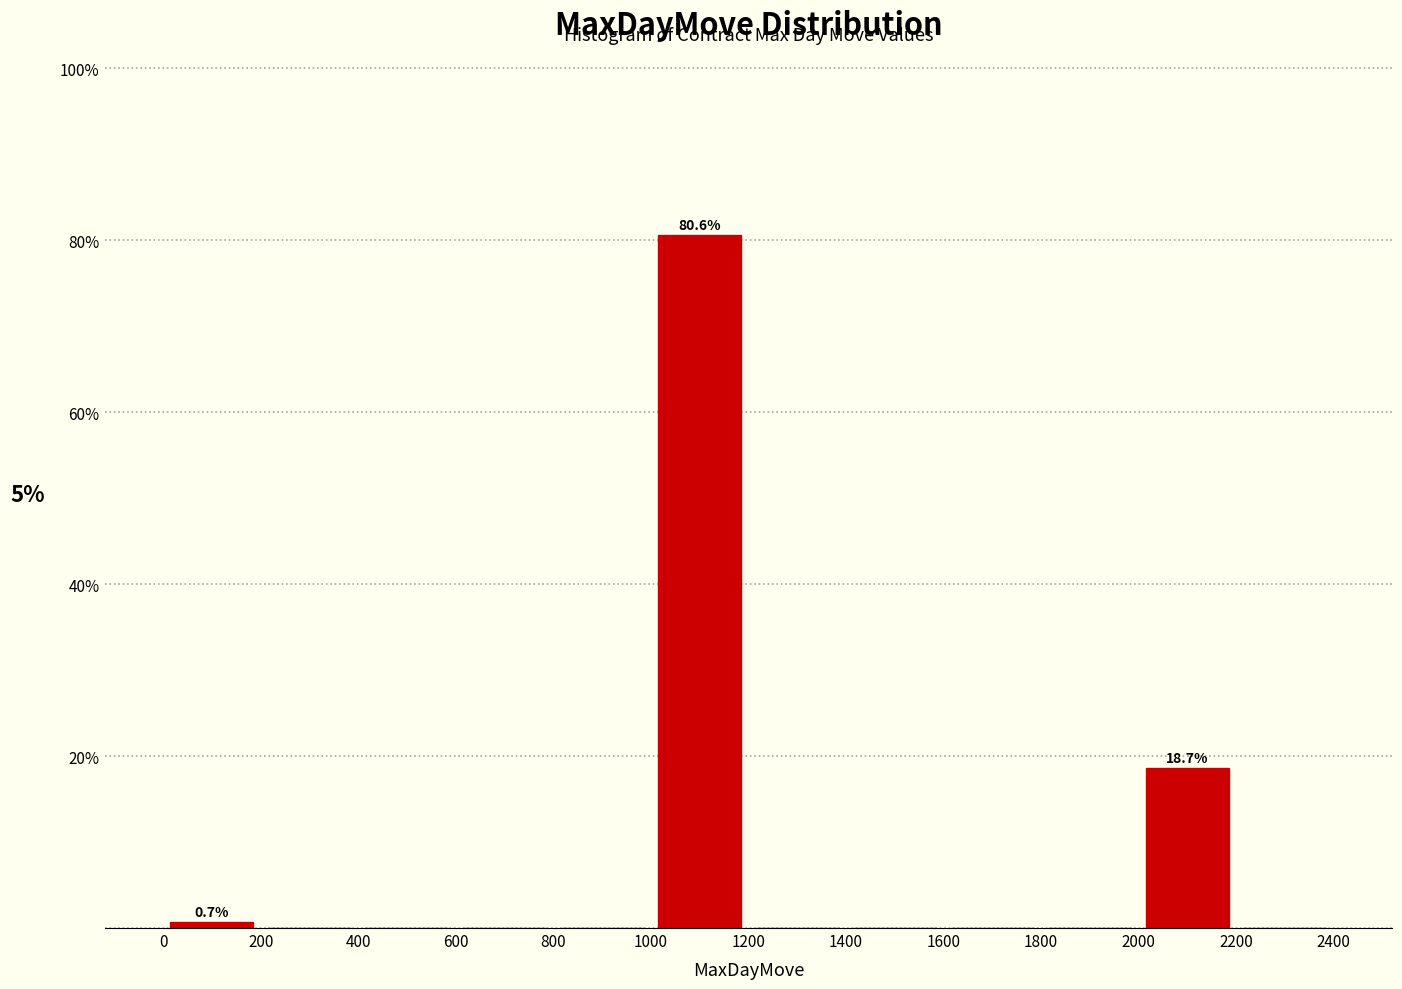

Which range on the x-axis has the tallest bar?

1000 to 1200